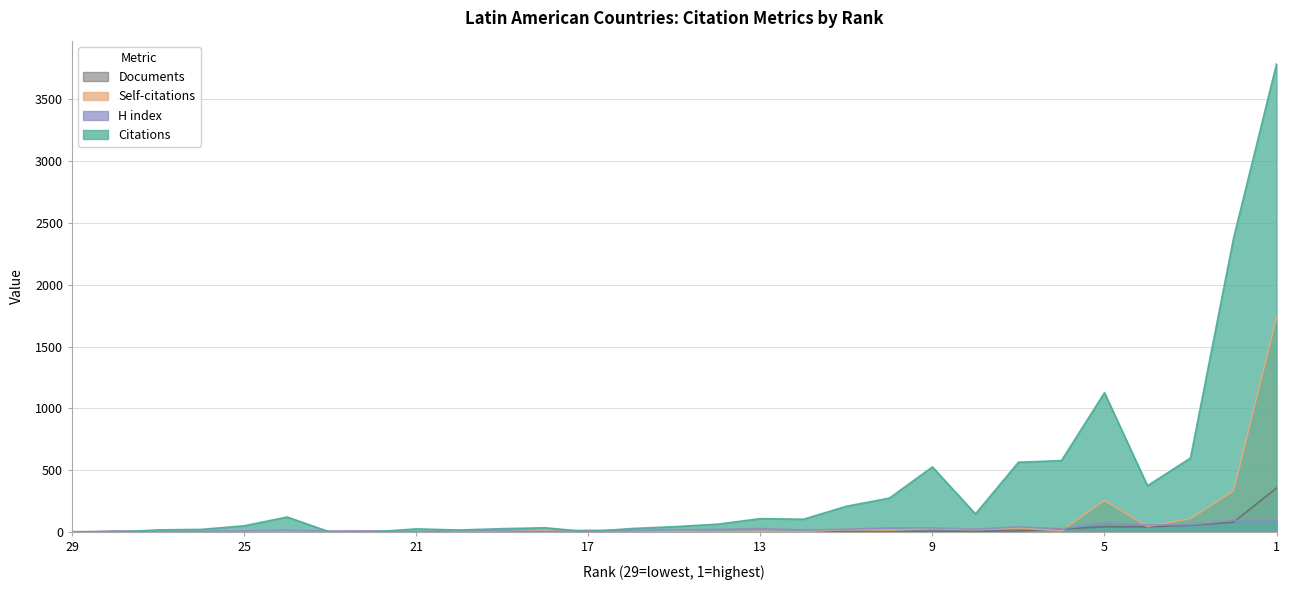

How many series are shown in this chart?

4